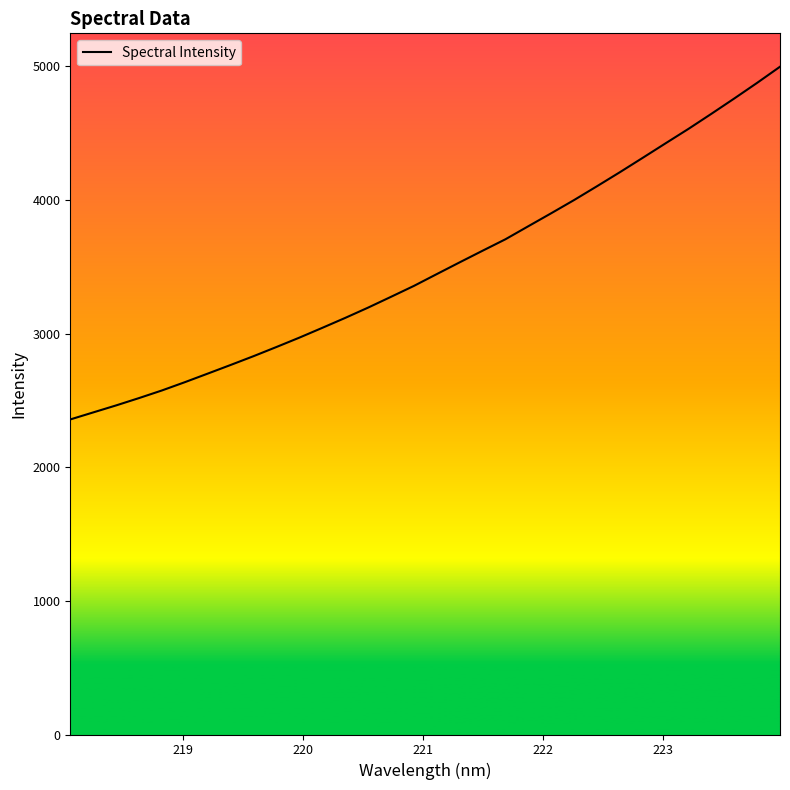

What is the greatest value displayed?

4997.2